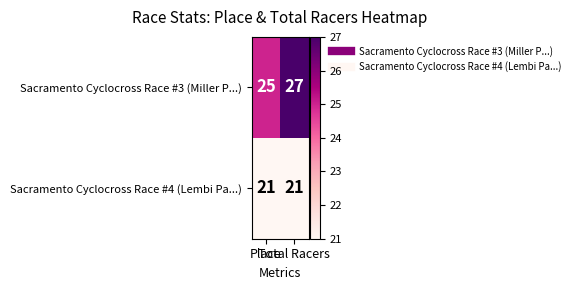

List the series in order of their overall mean, lowest first.

Sacramento Cyclocross Race #4 (Lembi Pa...), Sacramento Cyclocross Race #3 (Miller P...)